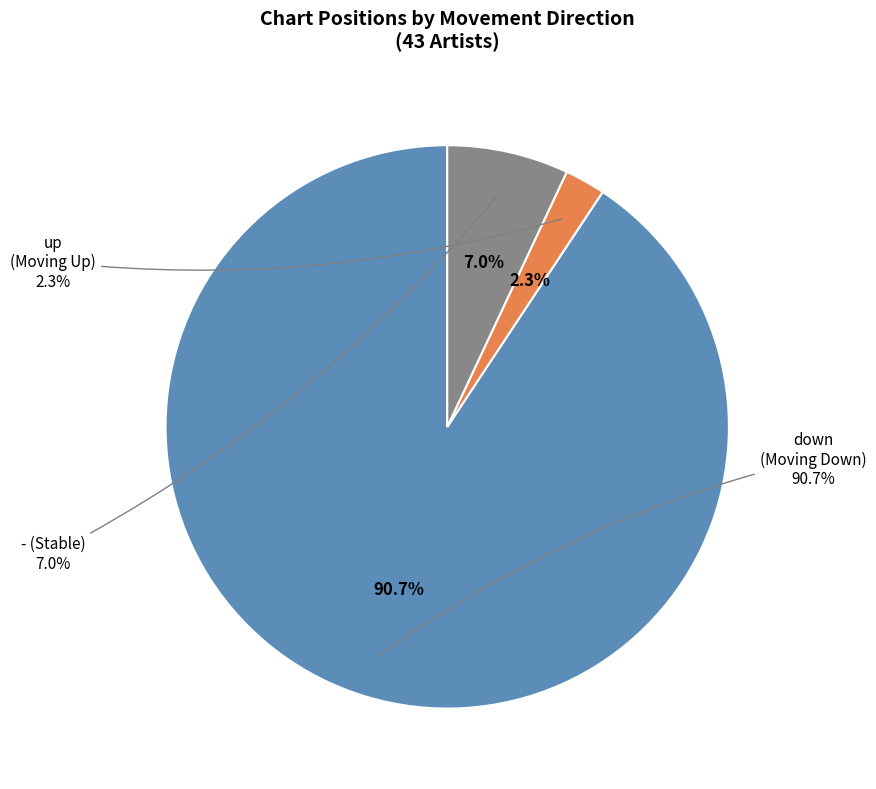

How many segments does this pie chart have?

3